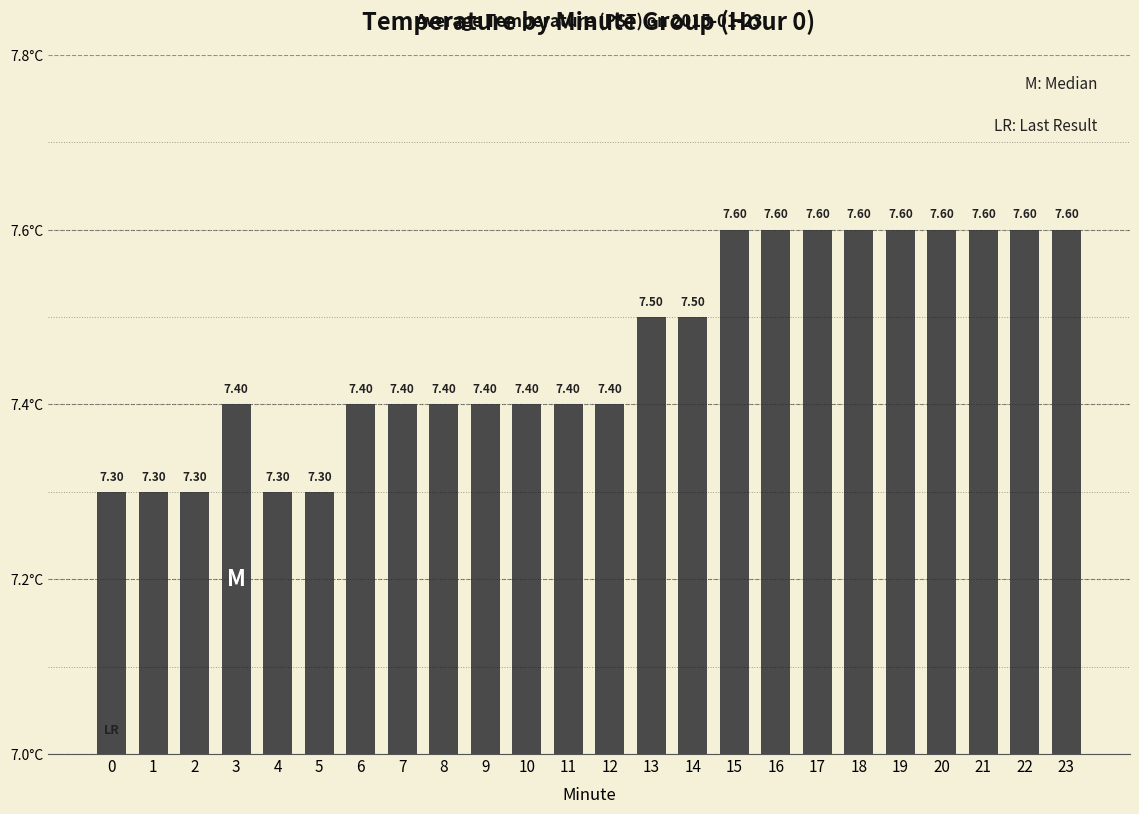

The chart shows a value of 7.4 at 6. True or false?

True